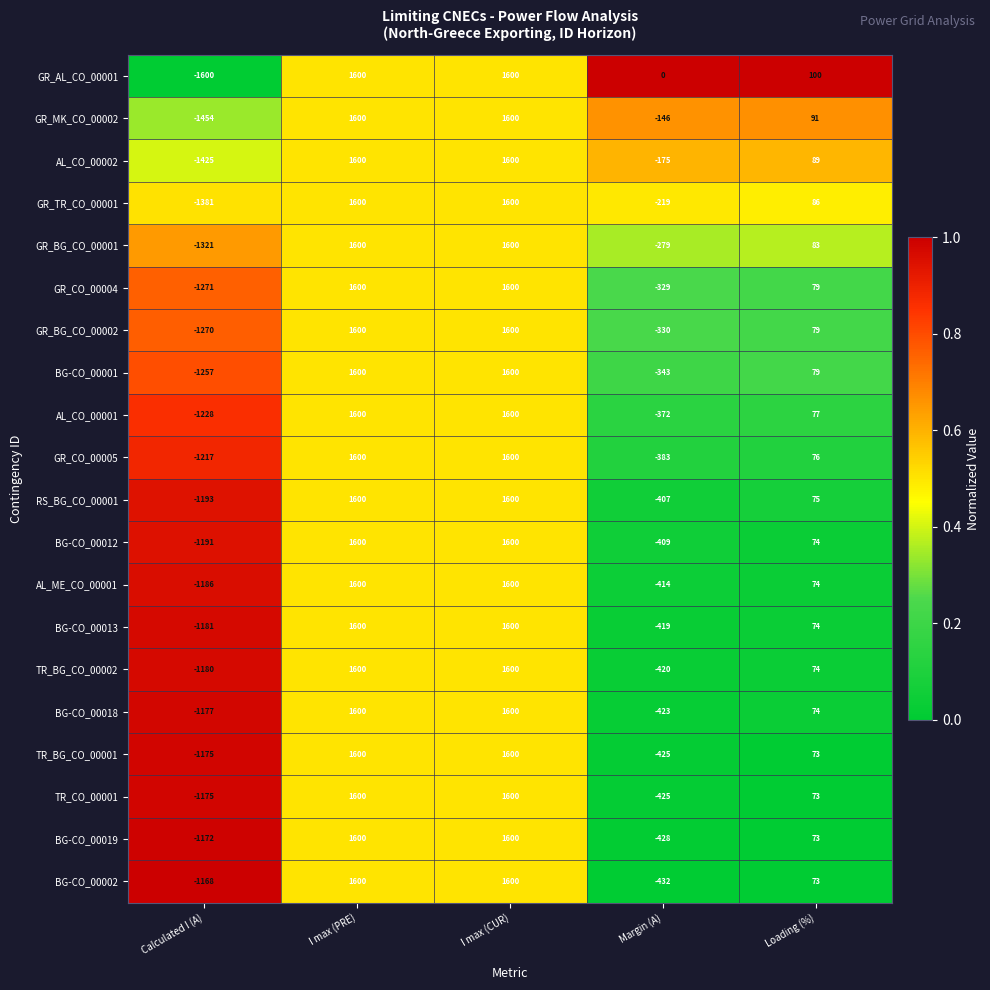

What value does the AL_CO_00002 series have at Margin (A)?

-175